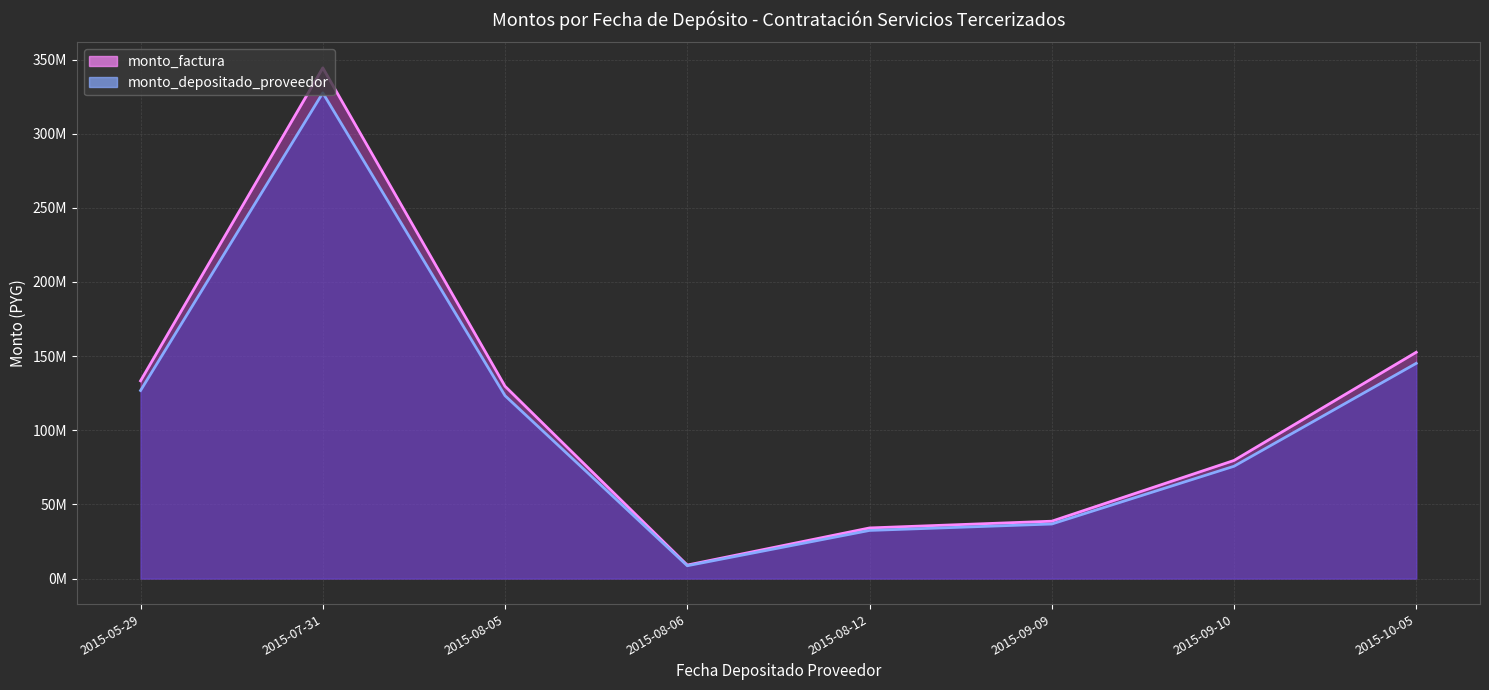

What is the difference between the monto_depositado_proveedor line values at 2015-09-10 and 2015-07-31?

251770070